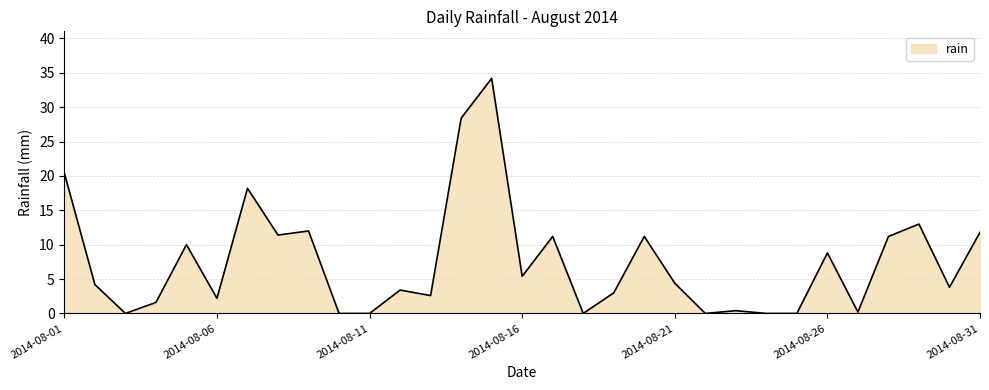

What is the greatest value displayed?

34.2